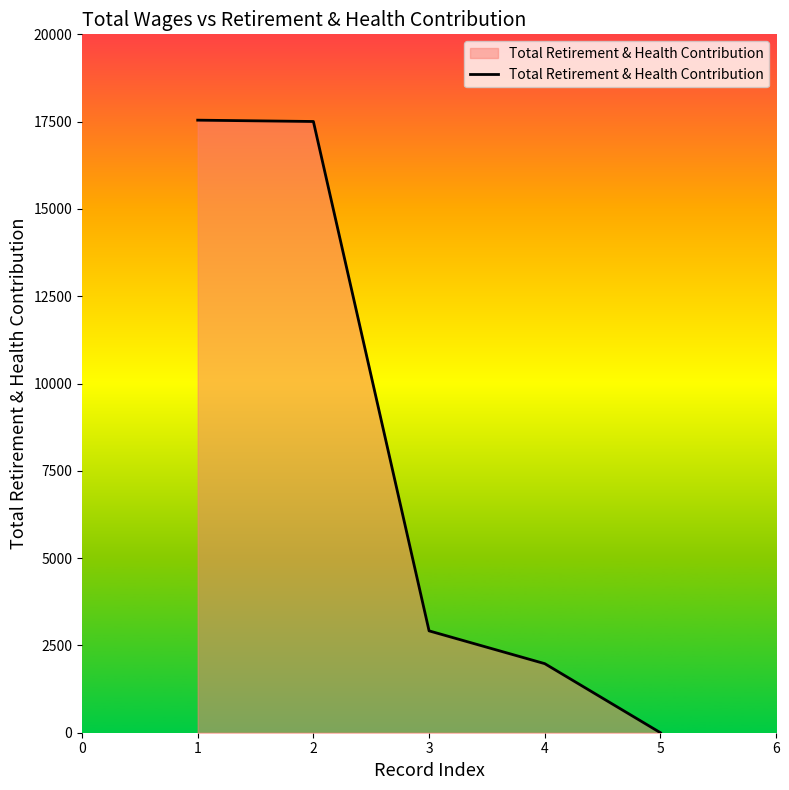

How many positive values are there?

4